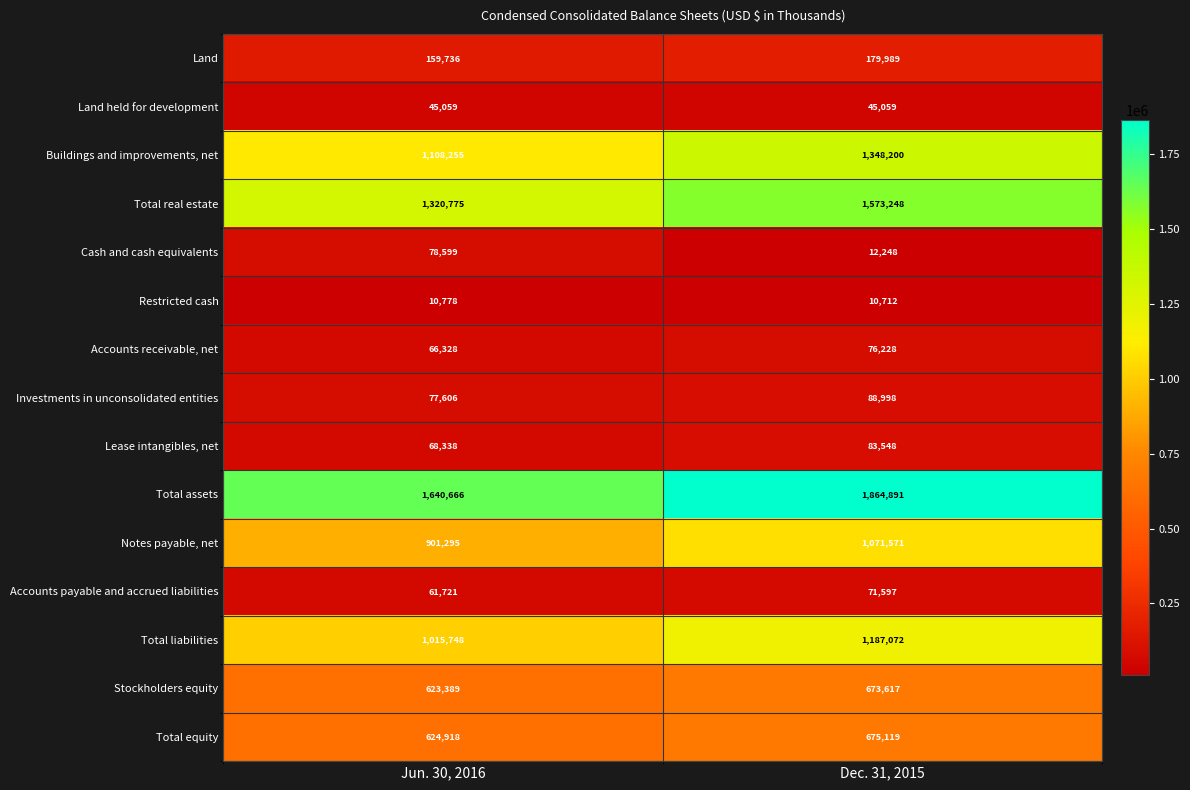

Rank the series at Jun. 30, 2016 from highest to lowest value.

Total assets, Total real estate, Buildings and improvements, net, Total liabilities, Notes payable, net, Total equity, Stockholders equity, Land, Cash and cash equivalents, Investments in unconsolidated entities, Lease intangibles, net, Accounts receivable, net, Accounts payable and accrued liabilities, Land held for development, Restricted cash